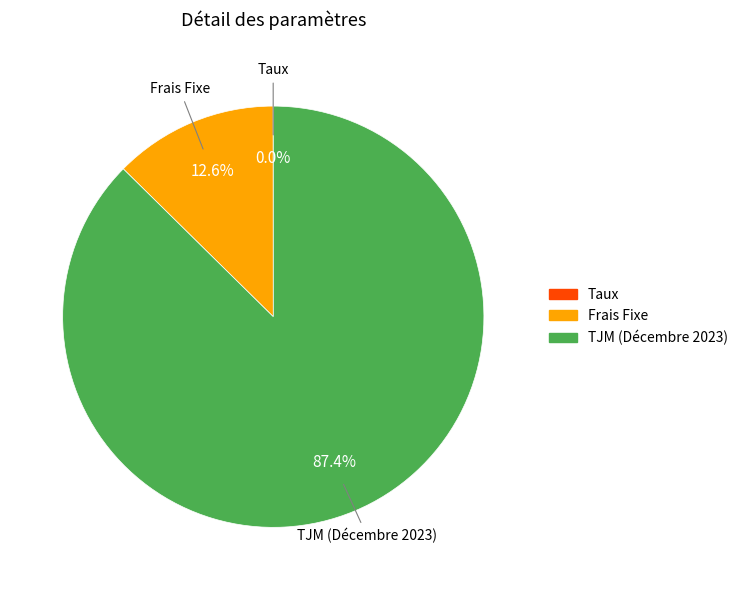

What is the ratio of the value at TJM (Décembre 2023) to the value at Frais Fixe?

6.9